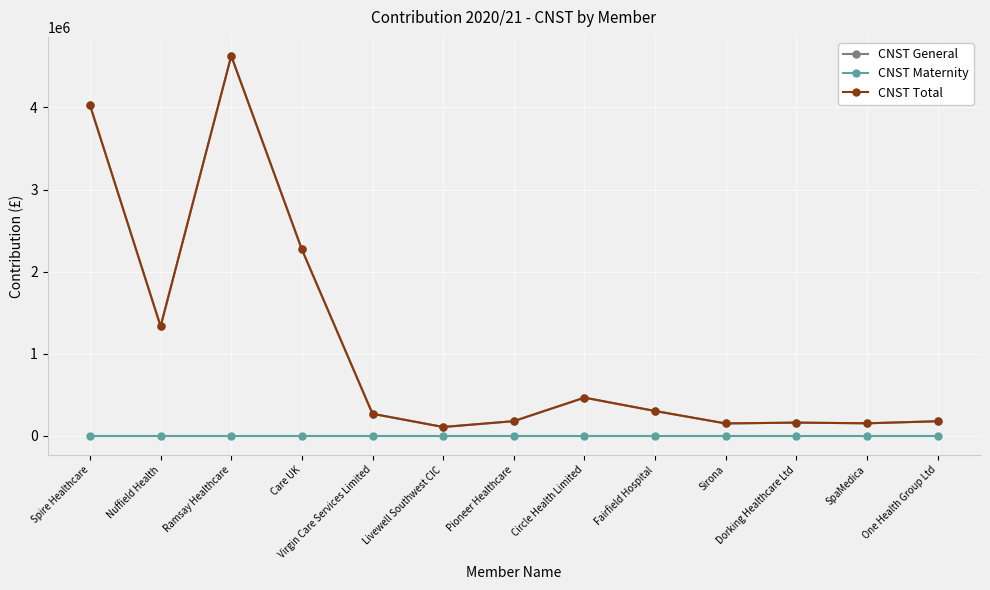

Rank the series at Nuffield Health from highest to lowest value.

CNST General, CNST Total, CNST Maternity